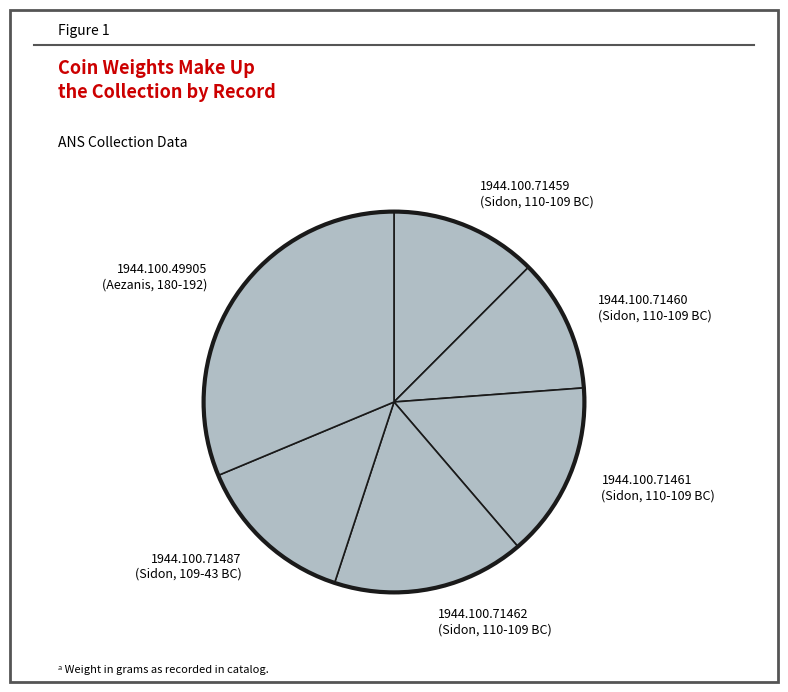

Does 1944.100.71460 (Sidon, 110-109 BC) account for over 50% of the chart?

No